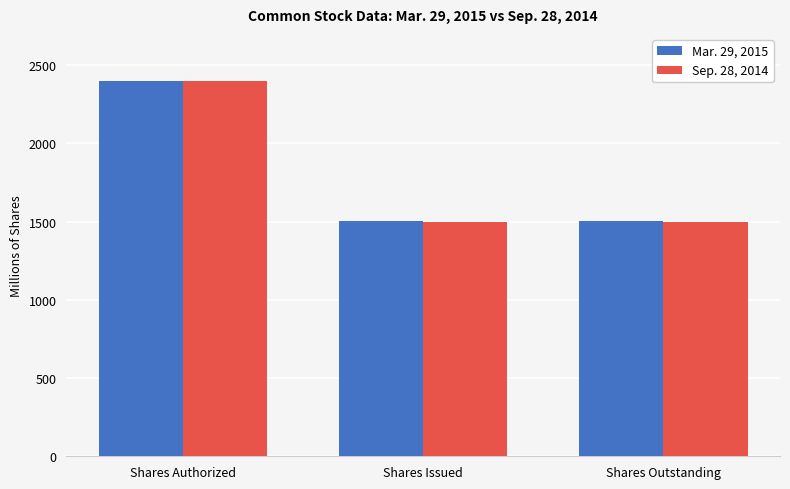

What is the sum of the Mar. 29, 2015 values at Shares Outstanding and Shares Authorized?

3901.0